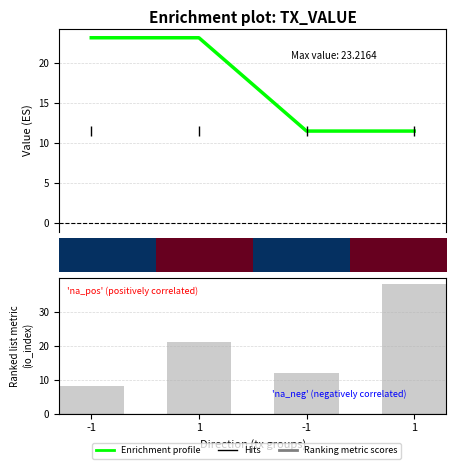

Are the bars horizontal?

No